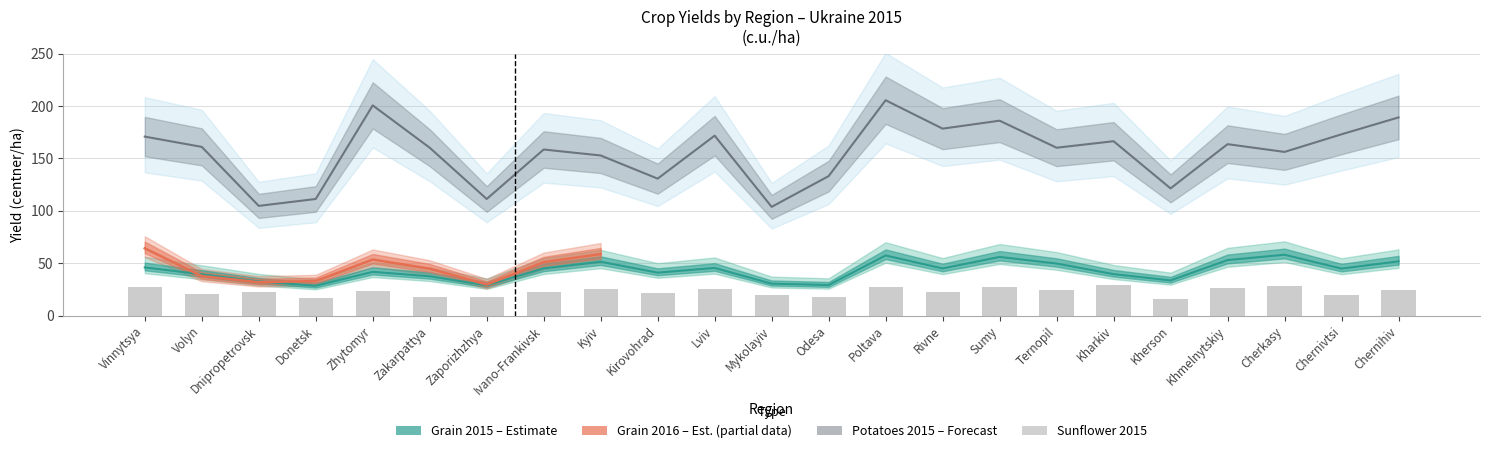

What is the value of the Grain 2015 bar at the 4th from the left?

28.5